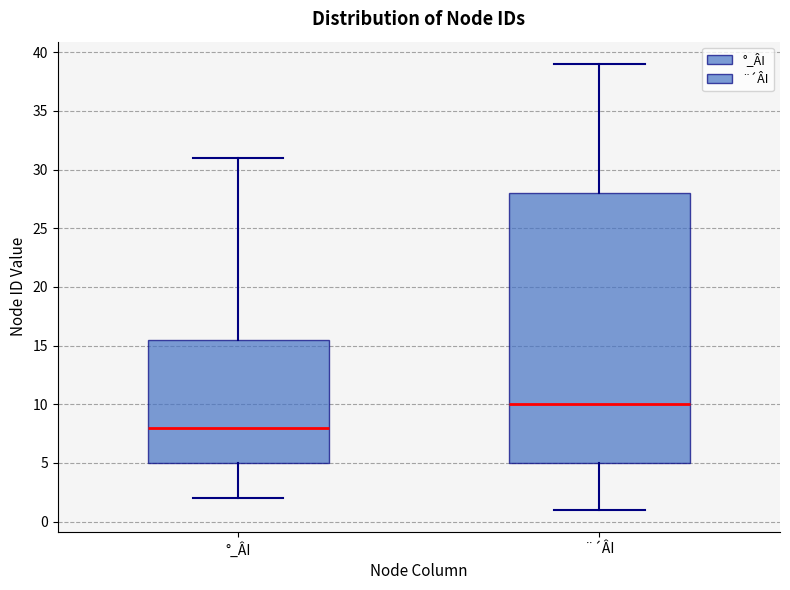

Which box is the tallest, from its lower edge to its upper edge?

¨´ÂI